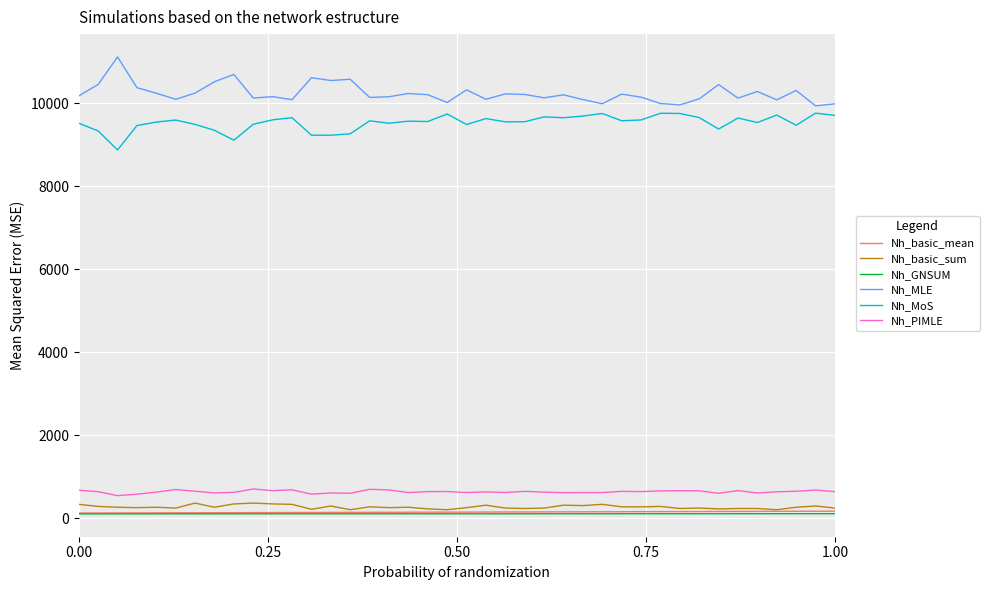

True or false: Nh_basic_mean and Nh_PIMLE intersect in this chart.

False